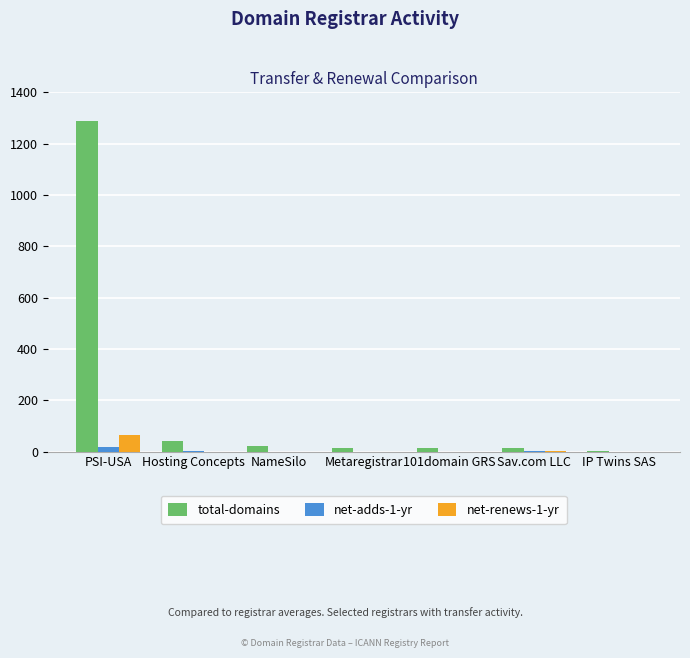

At which label is total-domains closest to 645?

Hosting Concepts